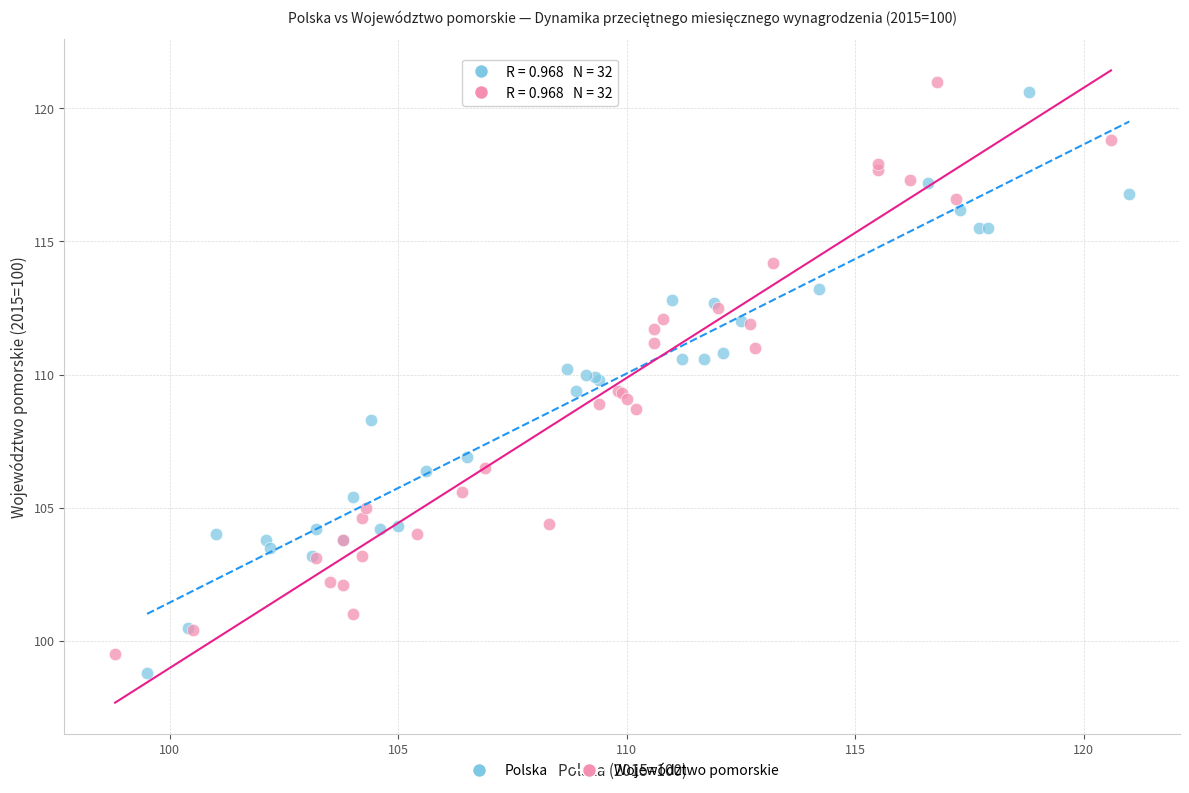

Which series contains the lowest Y value?

Polska